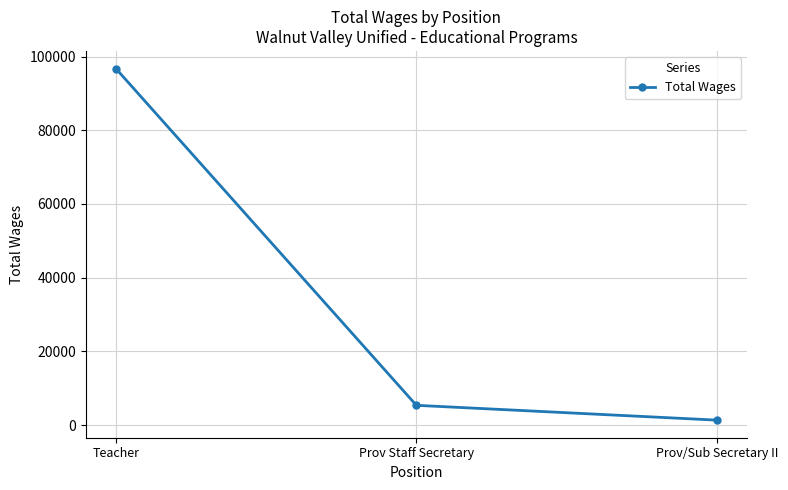

Read the value at Prov/Sub Secretary II, to the nearest 100.

1300